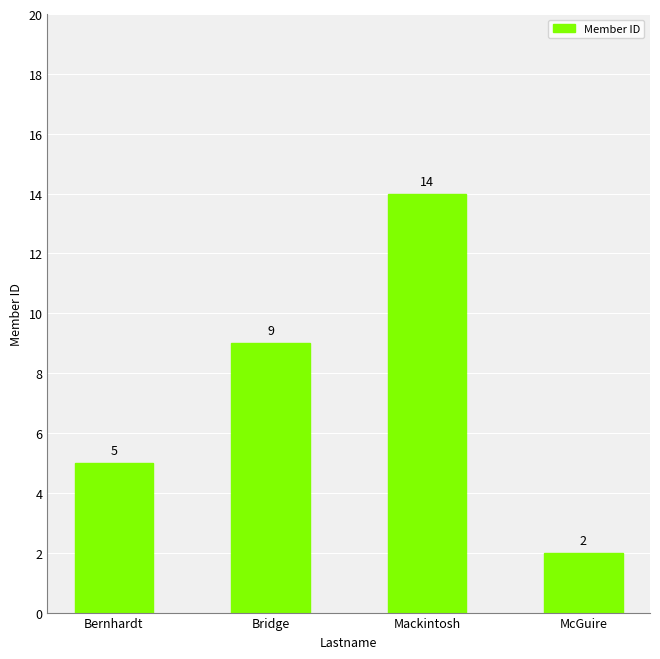

What is the label of the 2nd bar from the right?

Mackintosh